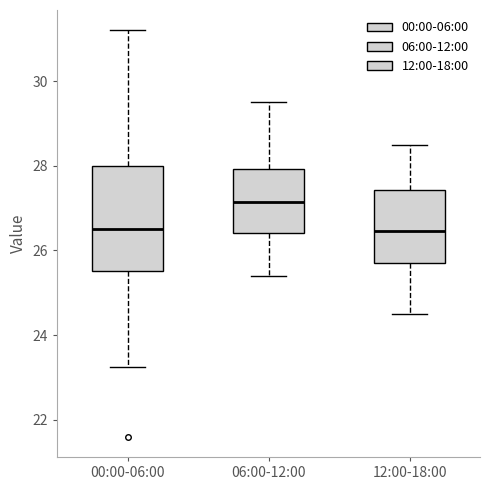

Where does the lower whisker of the box for 06:00-12:00 end on the y-axis? The values are not printed on the chart, so give them approximately, as read against the axis.

25.4